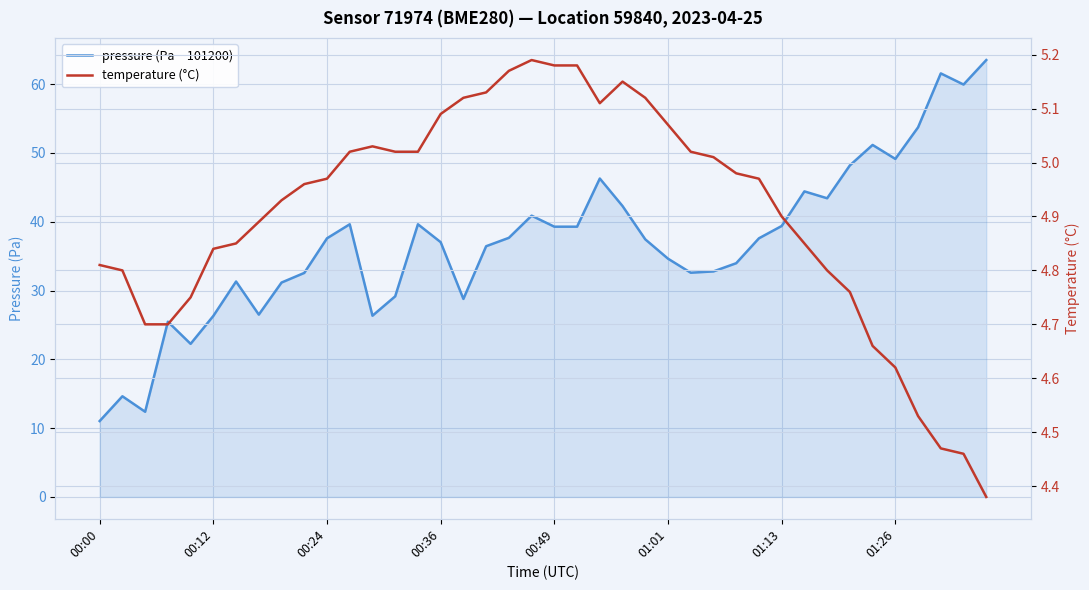

What is the difference between the pressure (Pa − 101200) values at 11 and 16?

10.9